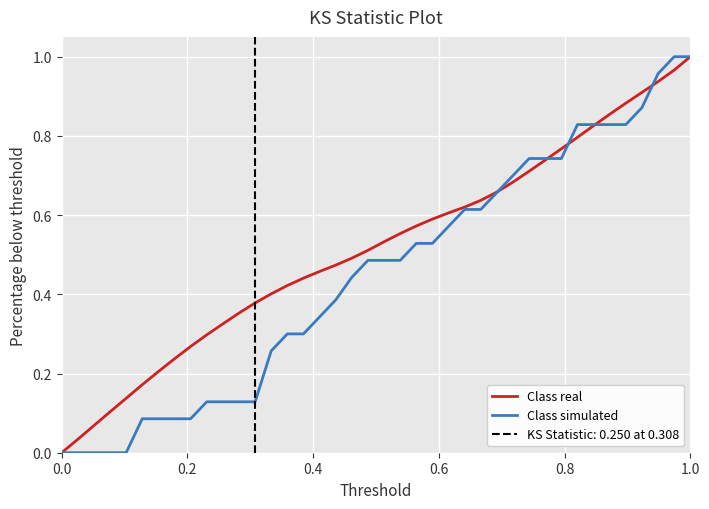

List the series in order of their overall mean, highest first.

Class real, Class simulated